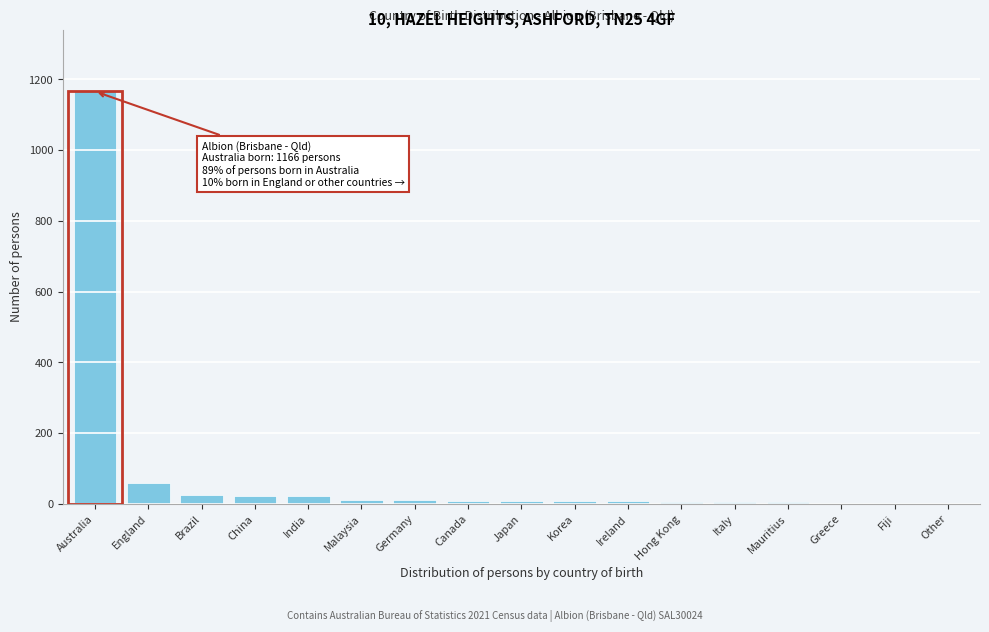

Which category has the highest value across all series?

Australia